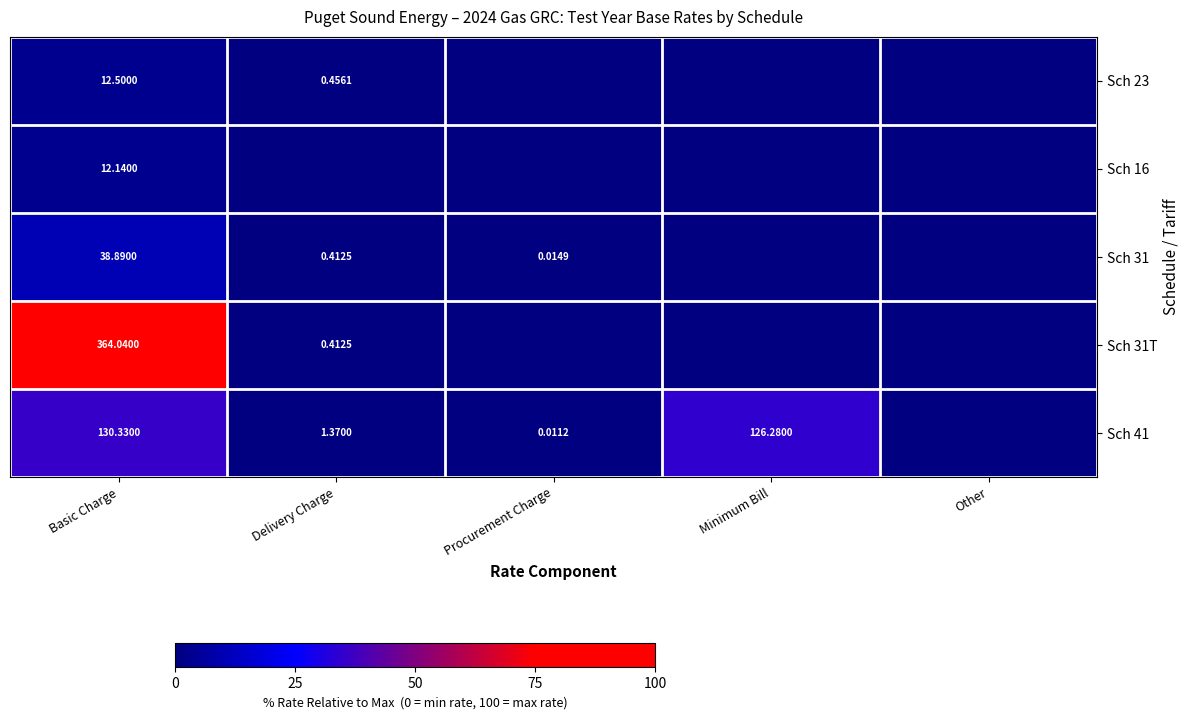

Is the value of Sch 23 at Delivery Charge greater than the value of Sch 41 at Basic Charge?

No